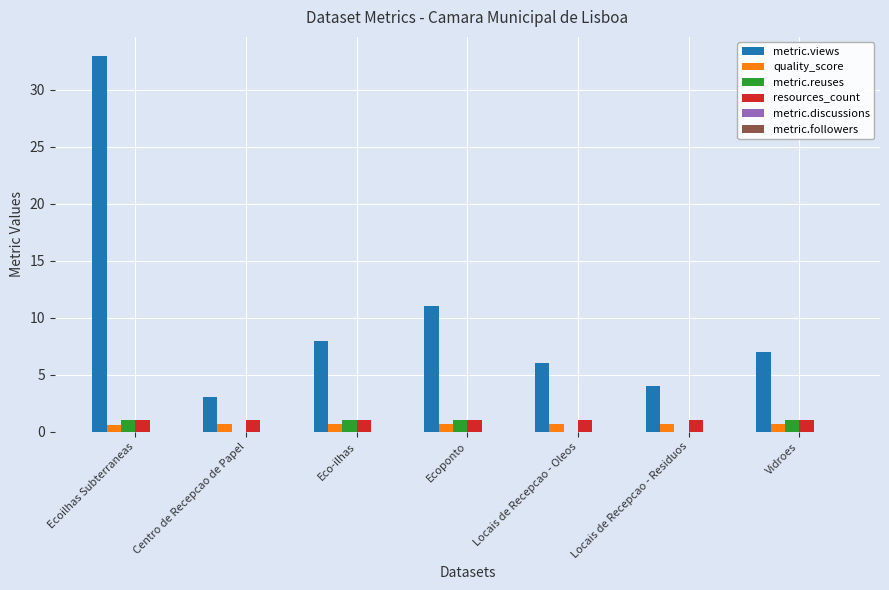

Between Centro de Recepcao de Papel and Locais de Recepcao - Residuos, which series saw the biggest shift?

metric.views